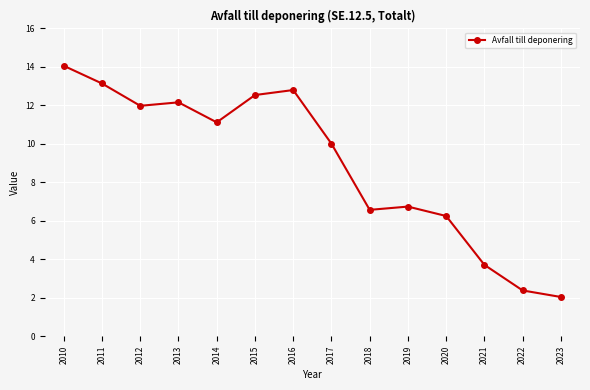

What is the change in value from 2014 to 2015?

+1.4